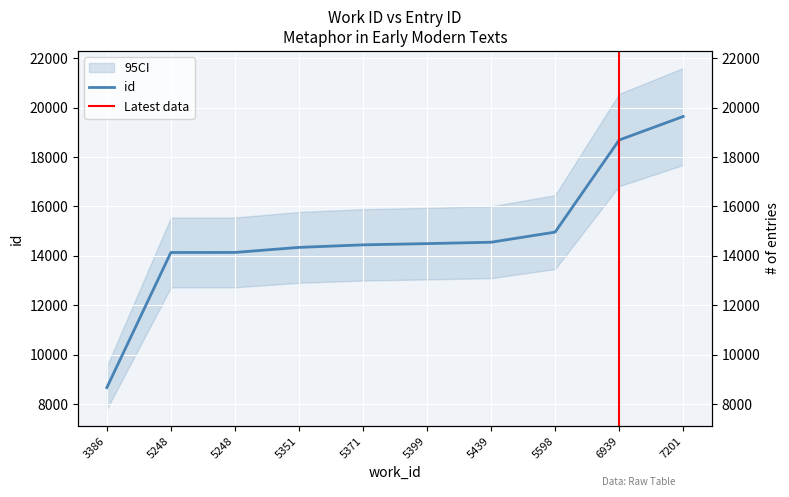

What is the maximum value shown in the chart?

19642